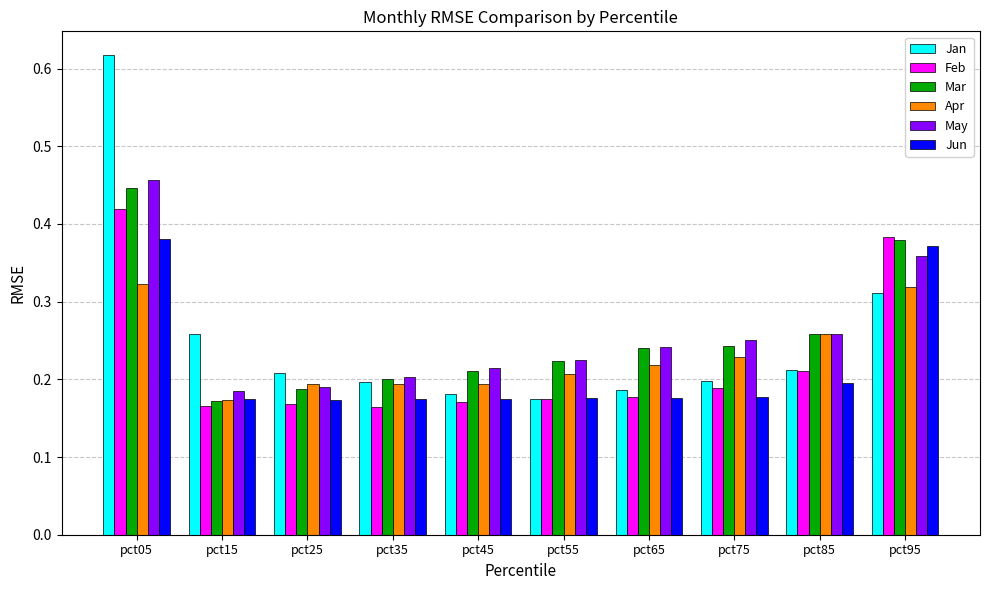

At how many categories does at least one series exceed 0?

10